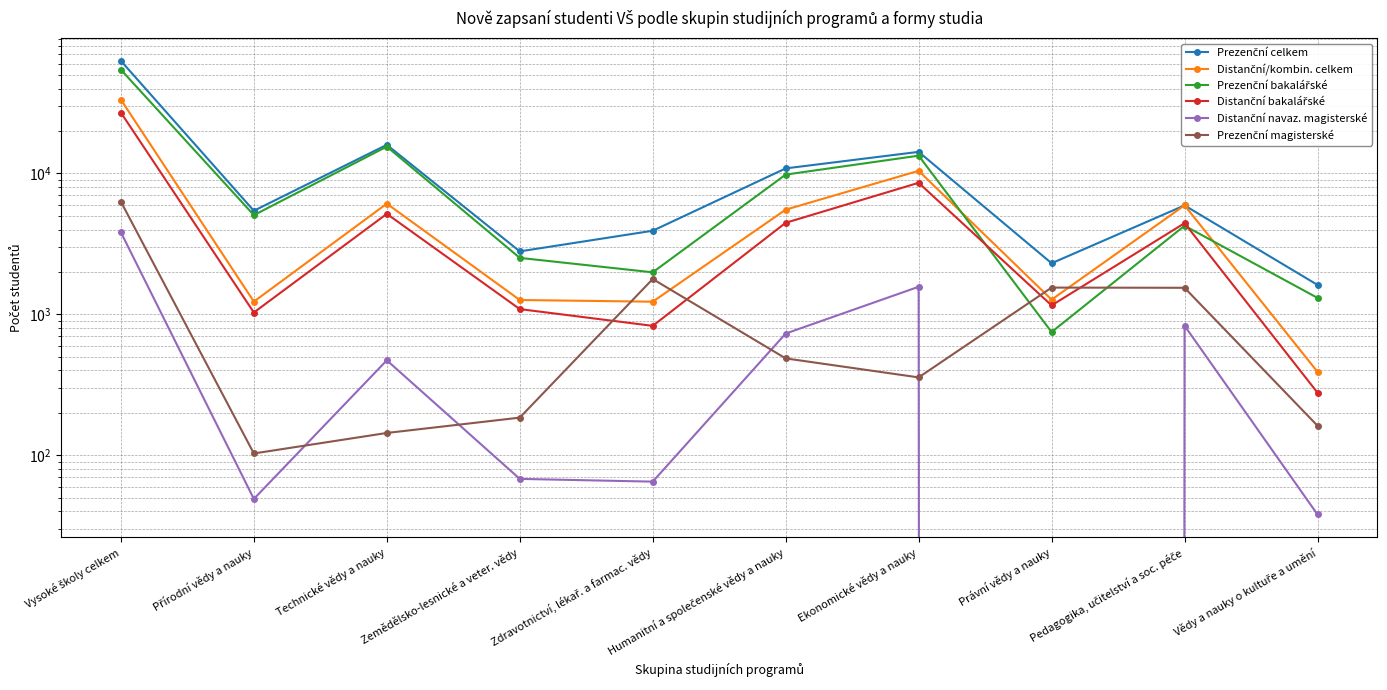

What is the difference between the maximum and minimum values in the Prezenční celkem series?

61327